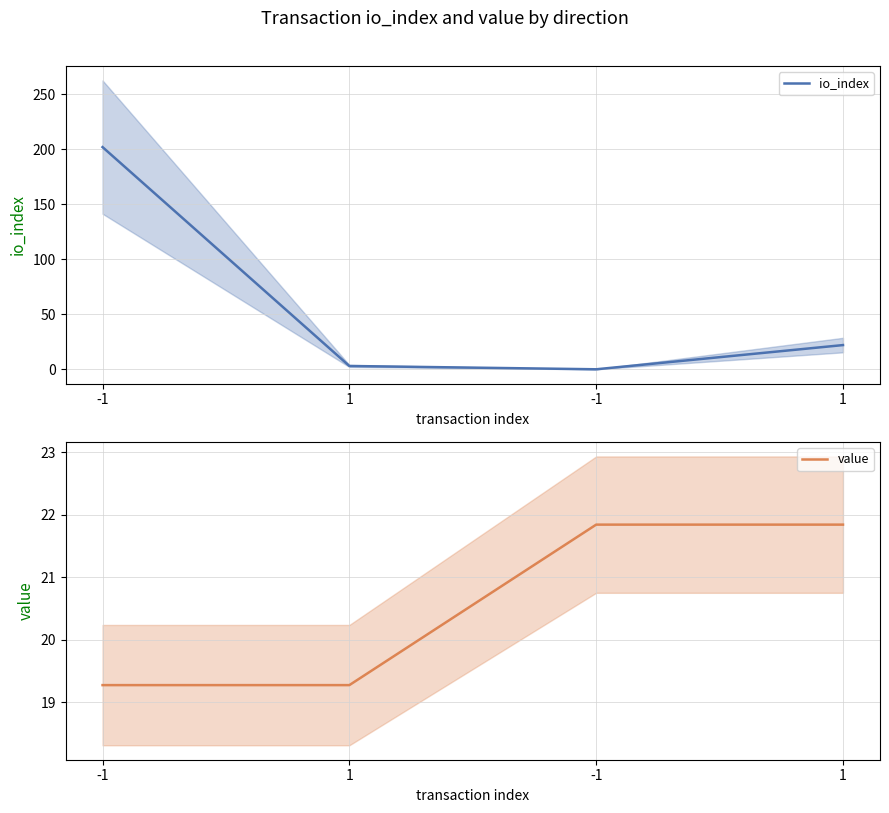

At which category does the chart reach its peak across all series?

-1